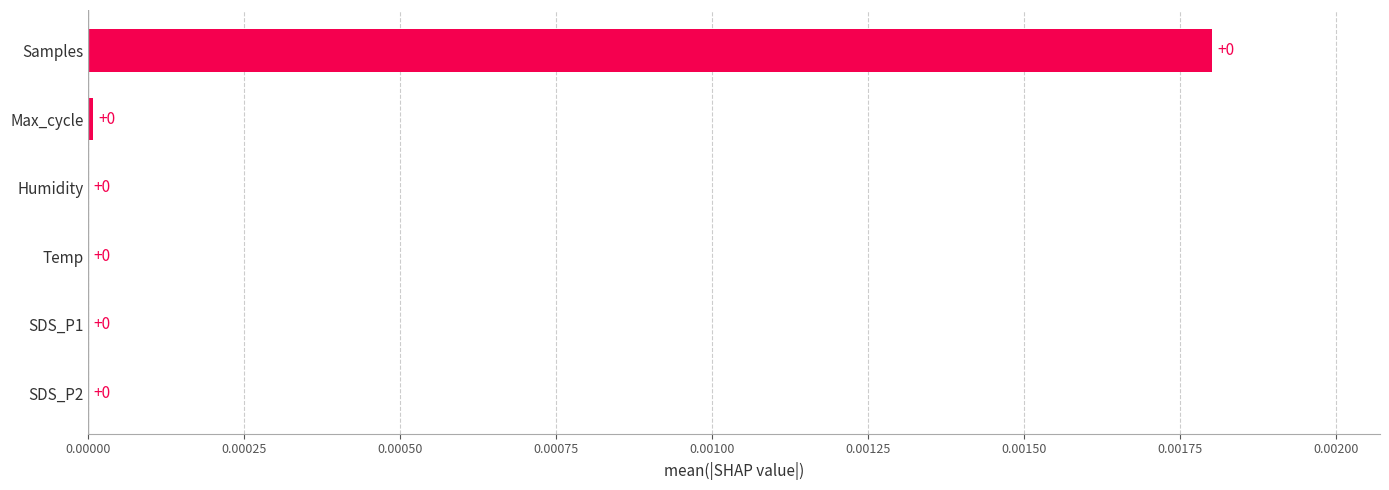

The chart shows a value of 0.0 at Humidity. True or false?

True